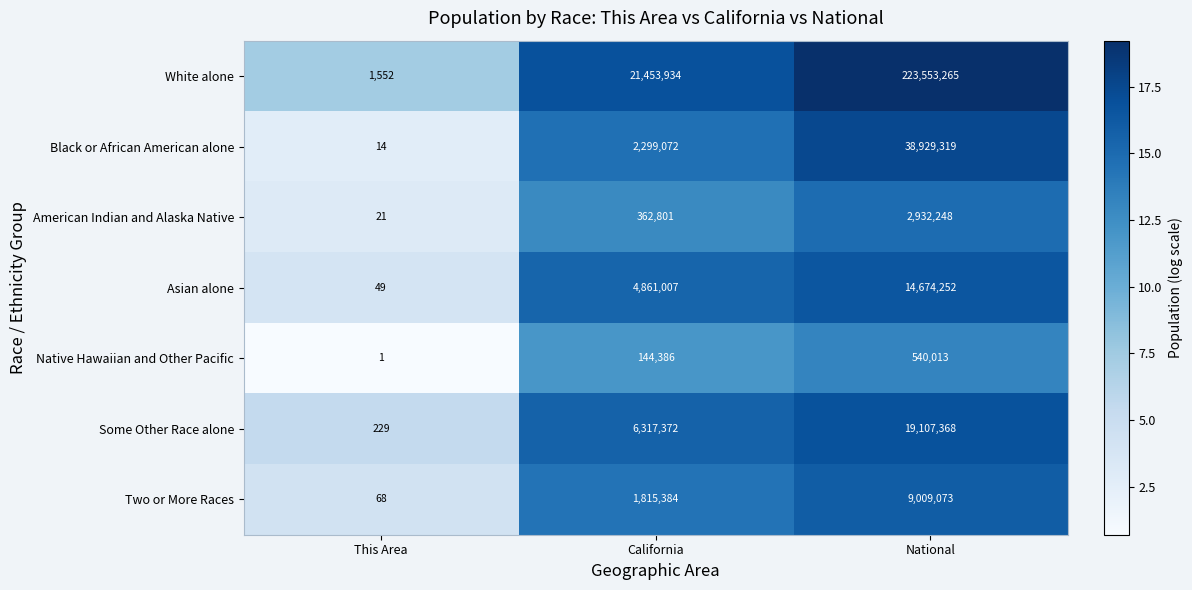

Reading left to right, extract all data points from this chart.

White alone: 1552	21453934	223553265
Black or African American alone: 14	2299072	38929319
American Indian and Alaska Native: 21	362801	2932248
Asian alone: 49	4861007	14674252
Native Hawaiian and Other Pacific: 1	144386	540013
Some Other Race alone: 229	6317372	19107368
Two or More Races: 68	1815384	9009073